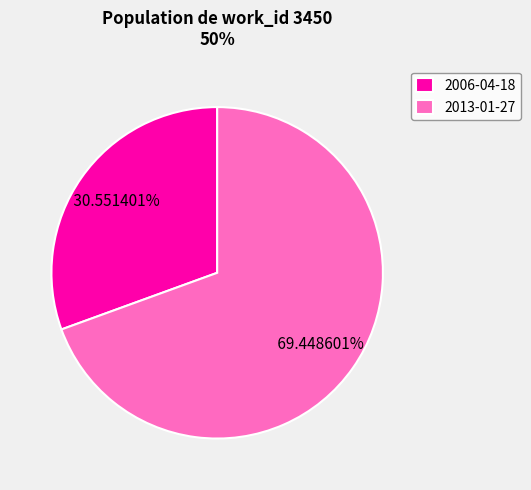

To the nearest percent, what portion does 2006-04-18 represent?

31%